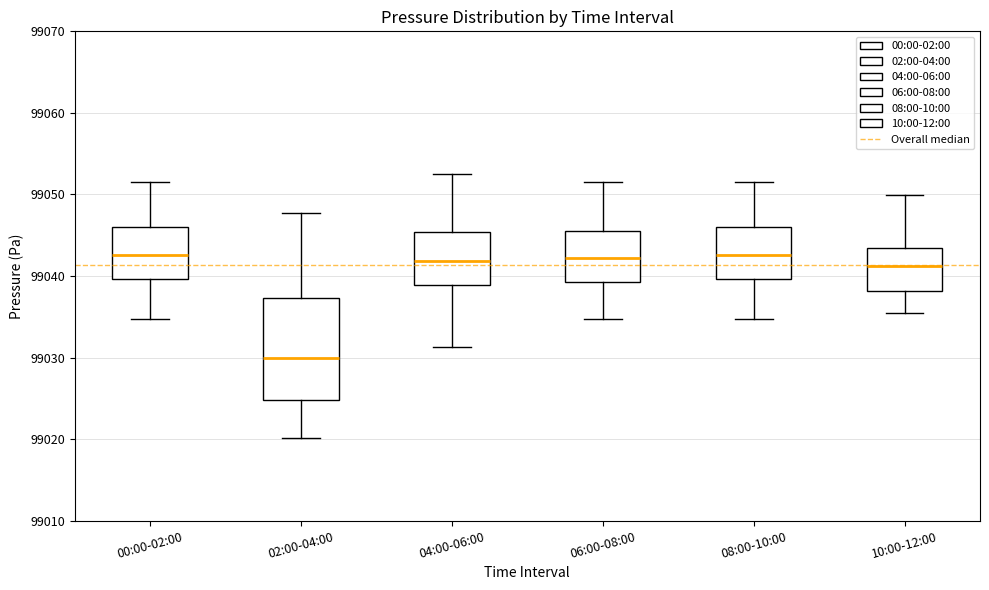

Reading left to right, read every box against the y-axis: the position of its median line, the range the box covers, and the ends of its whiskers. The values are not printed on the chart, so give them approximately, as read against the axis.

00:00-02:00: median 99043, box 99040 to 99046, whiskers 99035 to 99052
02:00-04:00: median 99030, box 99025 to 99037, whiskers 99020 to 99048
04:00-06:00: median 99042, box 99039 to 99045, whiskers 99031 to 99053
06:00-08:00: median 99042, box 99039 to 99045, whiskers 99035 to 99052
08:00-10:00: median 99043, box 99040 to 99046, whiskers 99035 to 99052
10:00-12:00: median 99041, box 99038 to 99043, whiskers 99035 to 99050